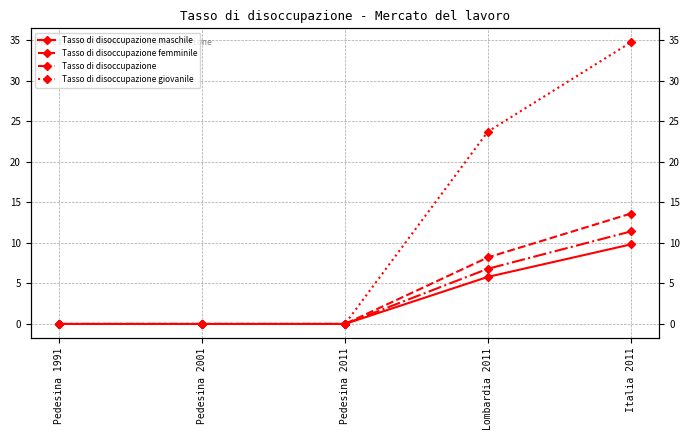

What is the maximum value shown in the chart?

34.7